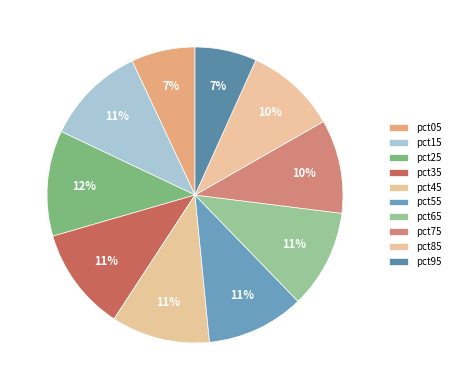

True or false: pct55 accounts for 11% of the total.

True